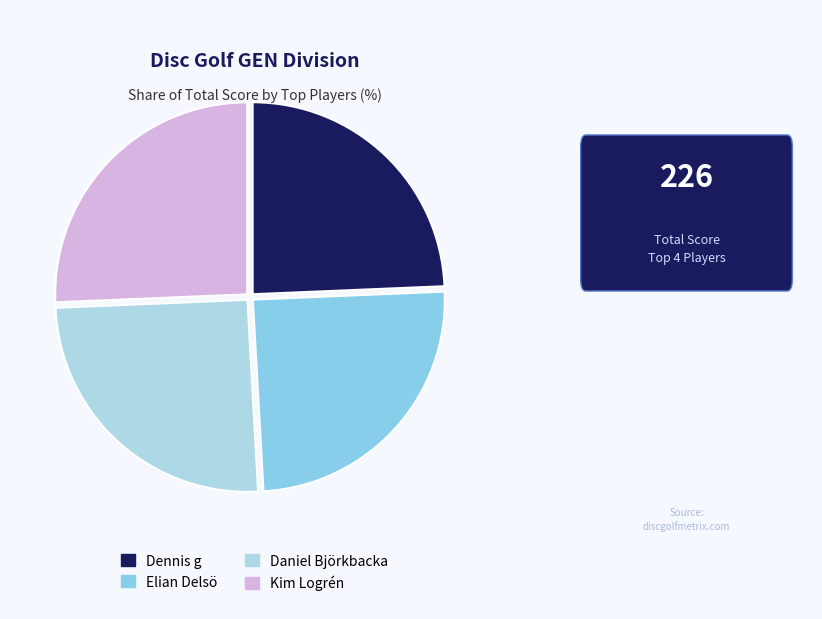

What is the change in value from Daniel Björkbacka to Kim Logrén?

+1